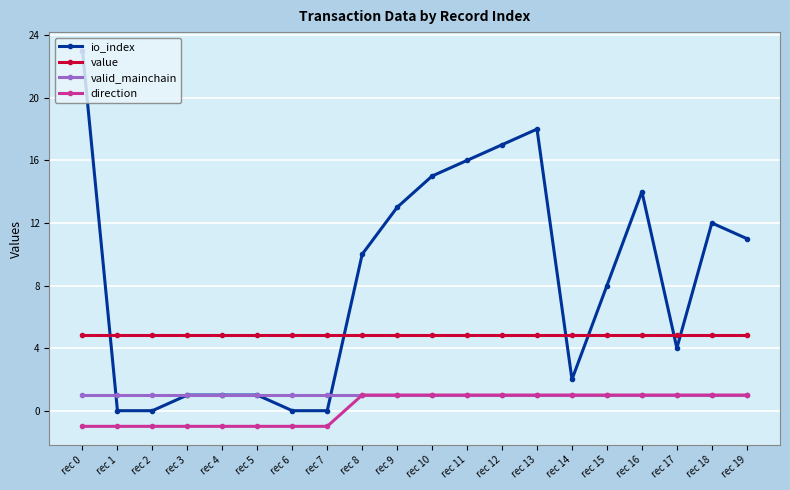

Reading right to left, transcribe all the data shown in this chart.

io_index: rec 19=11.0	rec 18=12.0	rec 17=4.0	rec 16=14.0	rec 15=8.0	rec 14=2.0	rec 13=18.0	rec 12=17.0	rec 11=16.0	rec 10=15.0	rec 9=13.0	rec 8=10.0	rec 7=0.0	rec 6=0.0	rec 5=1.0	rec 4=1.0	rec 3=1.0	rec 2=0.0	rec 1=0.0	rec 0=23.0
value: rec 19=4.9	rec 18=4.9	rec 17=4.9	rec 16=4.9	rec 15=4.9	rec 14=4.9	rec 13=4.9	rec 12=4.9	rec 11=4.9	rec 10=4.9	rec 9=4.9	rec 8=4.9	rec 7=4.9	rec 6=4.9	rec 5=4.9	rec 4=4.9	rec 3=4.9	rec 2=4.9	rec 1=4.9	rec 0=4.9
valid_mainchain: rec 19=1.0	rec 18=1.0	rec 17=1.0	rec 16=1.0	rec 15=1.0	rec 14=1.0	rec 13=1.0	rec 12=1.0	rec 11=1.0	rec 10=1.0	rec 9=1.0	rec 8=1.0	rec 7=1.0	rec 6=1.0	rec 5=1.0	rec 4=1.0	rec 3=1.0	rec 2=1.0	rec 1=1.0	rec 0=1.0
direction: rec 19=1.0	rec 18=1.0	rec 17=1.0	rec 16=1.0	rec 15=1.0	rec 14=1.0	rec 13=1.0	rec 12=1.0	rec 11=1.0	rec 10=1.0	rec 9=1.0	rec 8=1.0	rec 7=-1.0	rec 6=-1.0	rec 5=-1.0	rec 4=-1.0	rec 3=-1.0	rec 2=-1.0	rec 1=-1.0	rec 0=-1.0